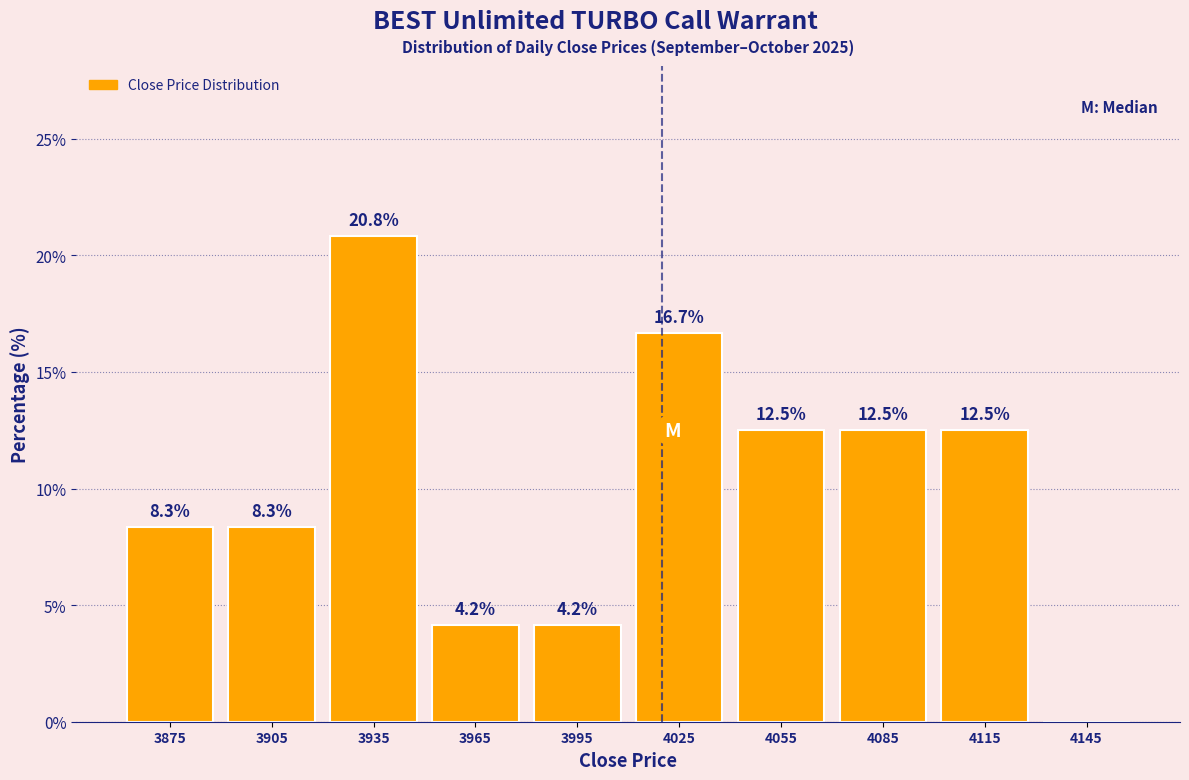

Over which range of the x-axis is the bar tallest?

3920 to 3950